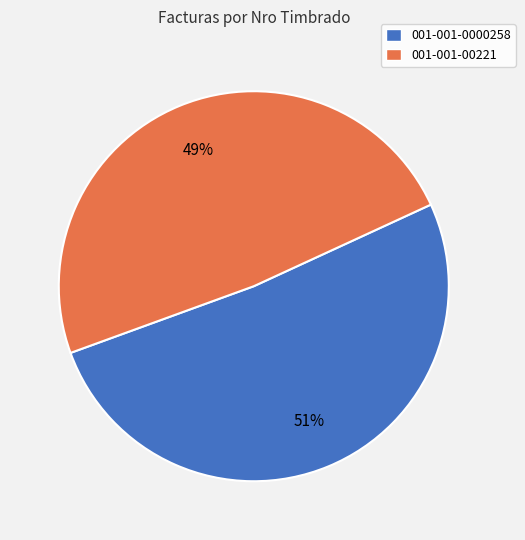

Rank the categories by value from lowest to highest.

001-001-00221, 001-001-0000258